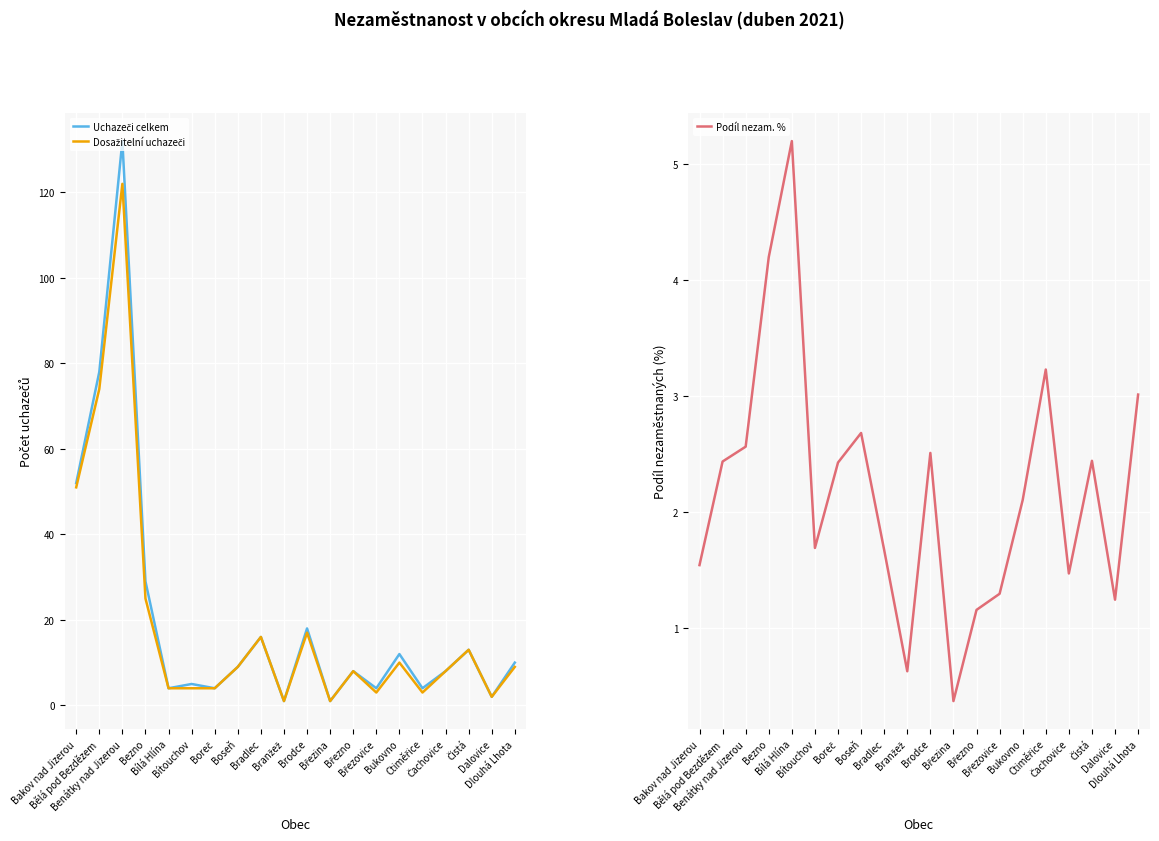

Where is the first local maximum for Podíl nezam. %?

Bílá Hlína